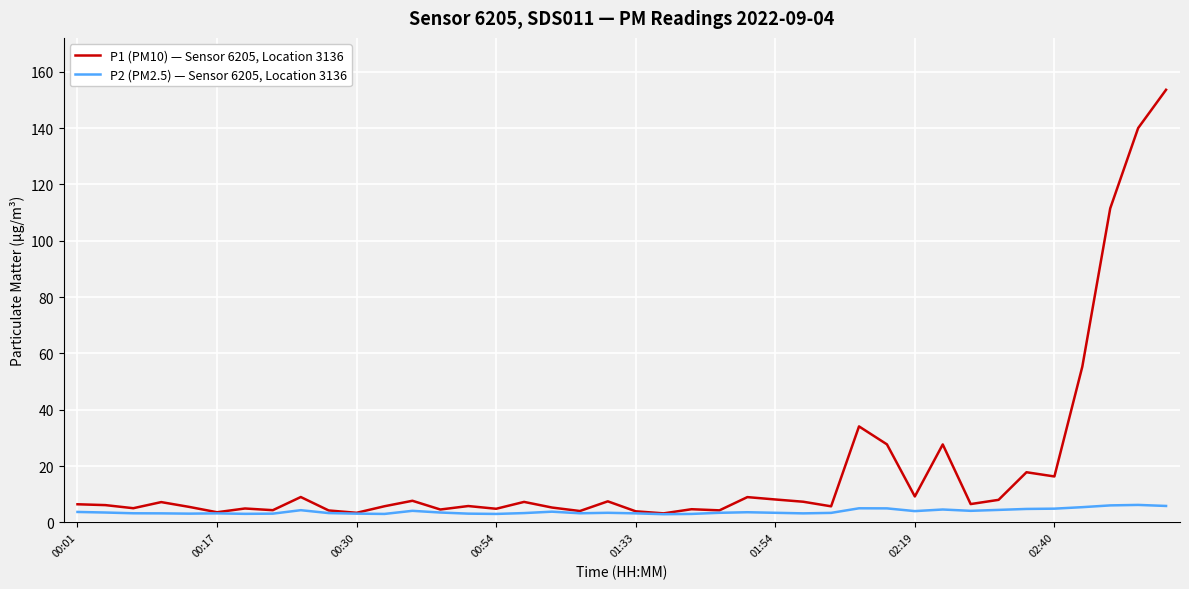

What is the difference between the second highest and minimum values in the P2 (PM2.5) — Sensor 6205, Location 3136 series?

3.1